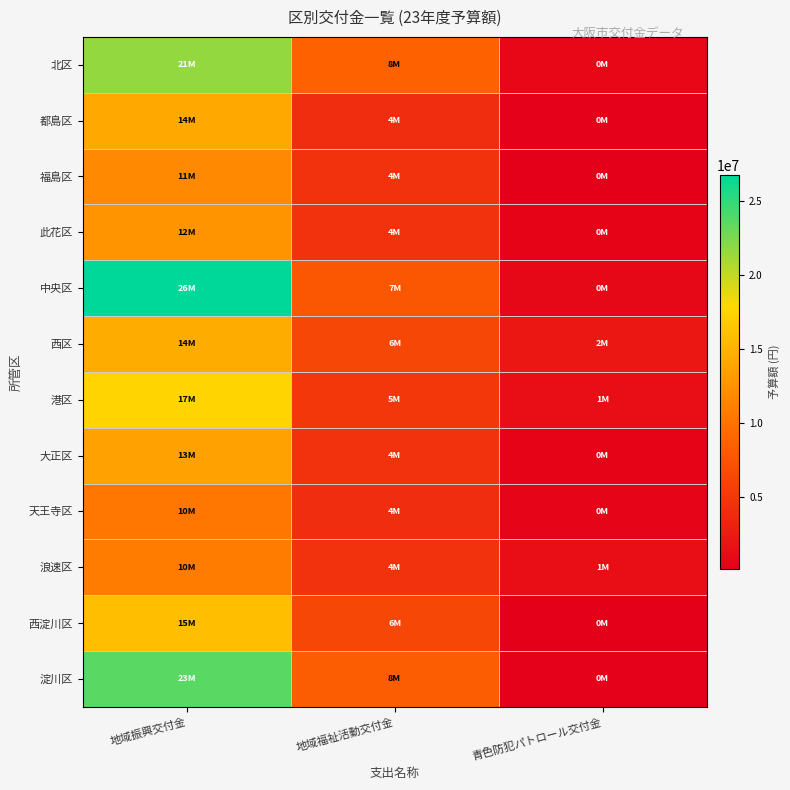

At which category does the chart reach its peak across all series?

地域振興交付金